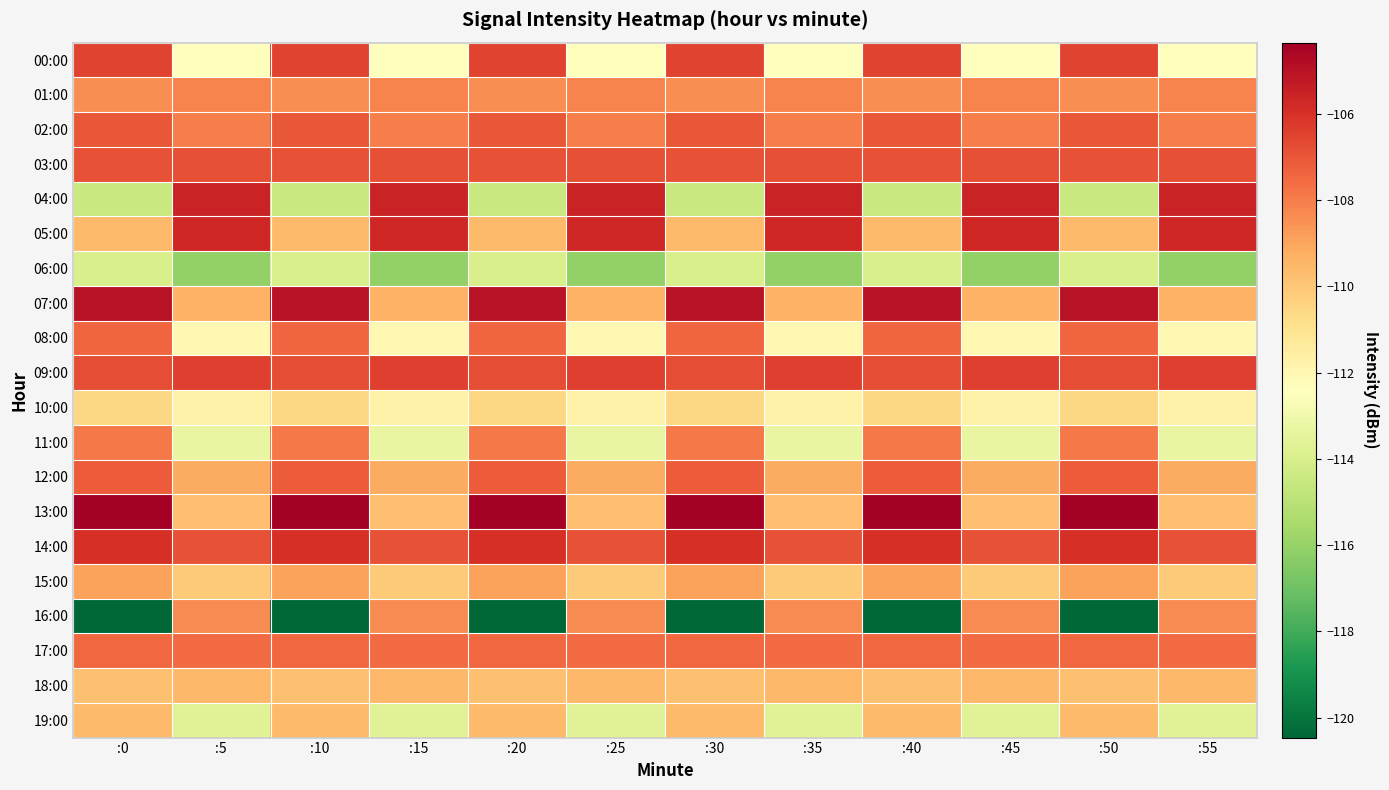

Which series has the largest range (max minus min)?

16:00